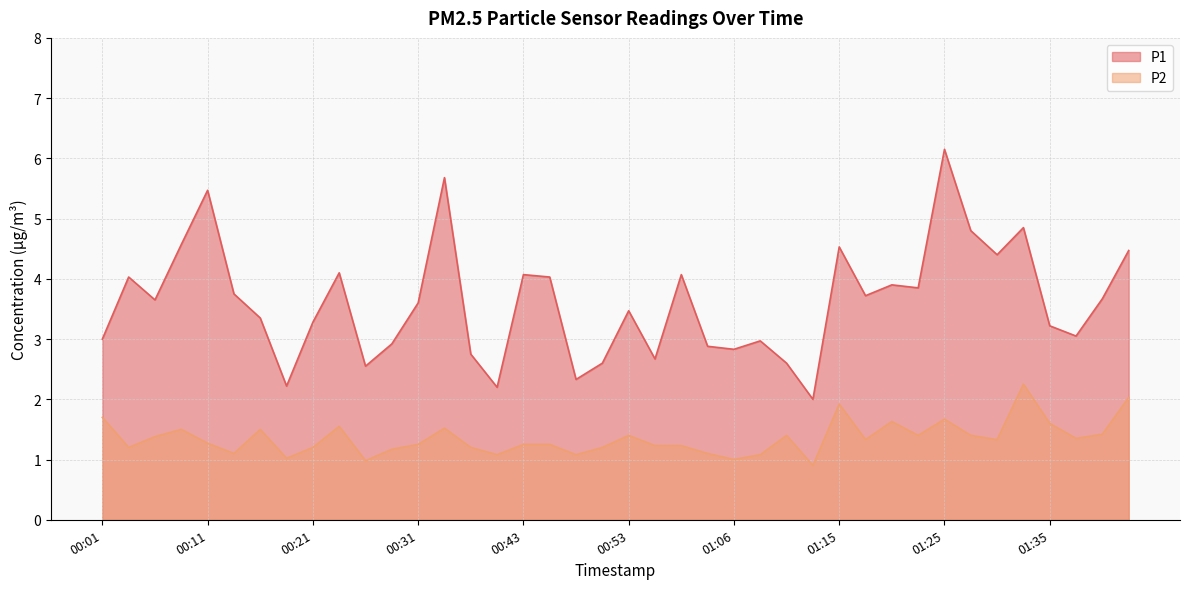

What is the value of the P1 point at the 34th from the left?

4.8